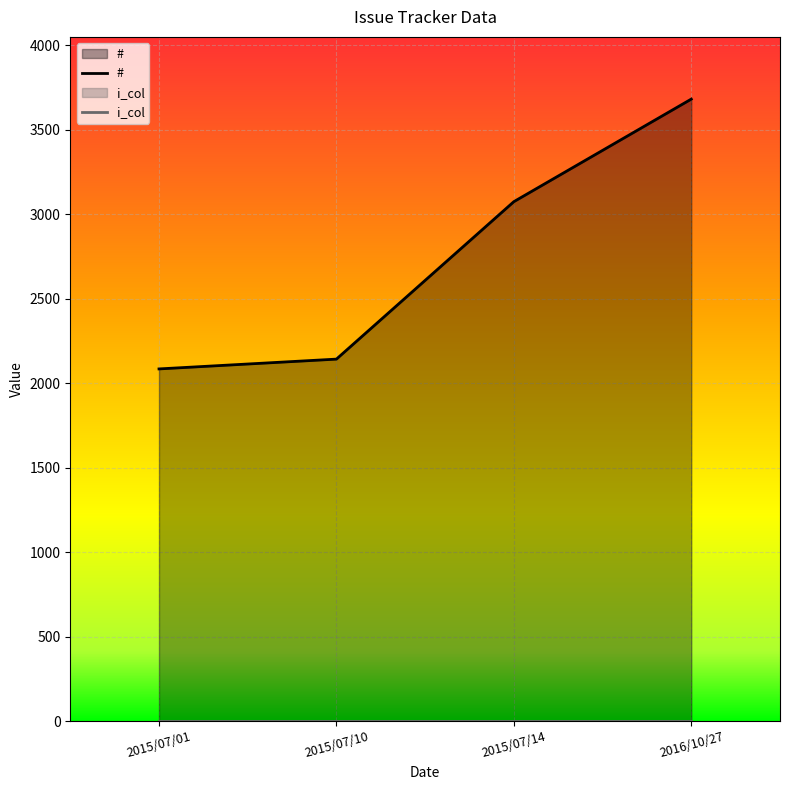

Is it true that the value at 2015/07/14 is 3075?

True